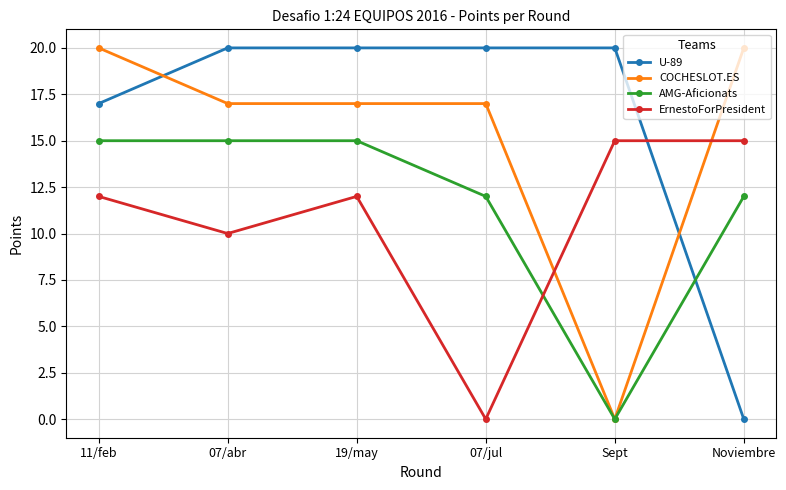

What is the greatest value displayed?

20